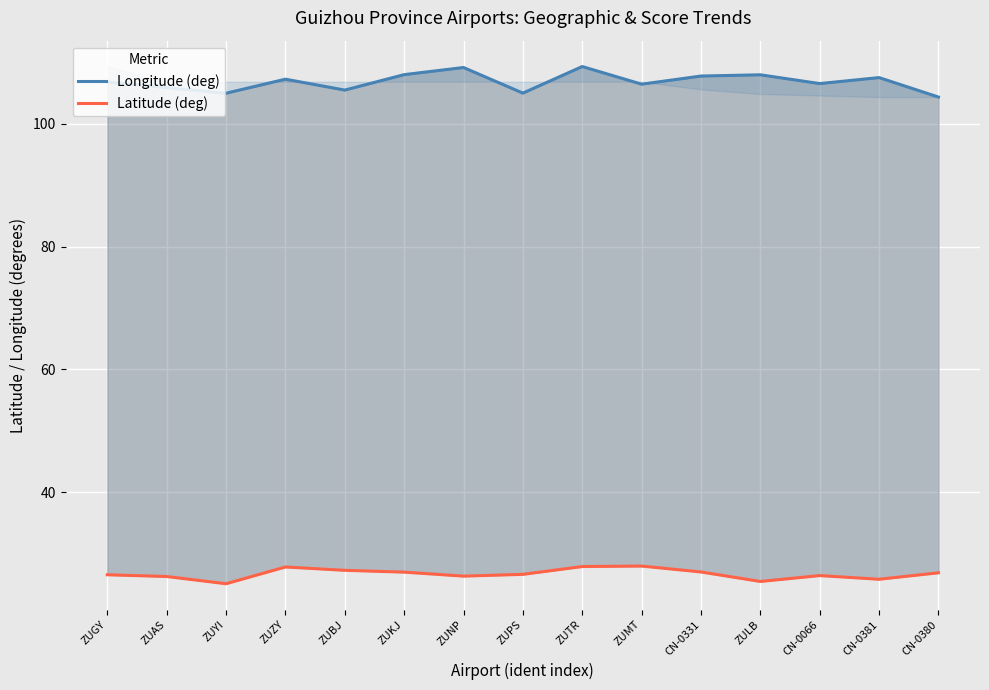

What is the label of the 15th point from the left?

CN-0380